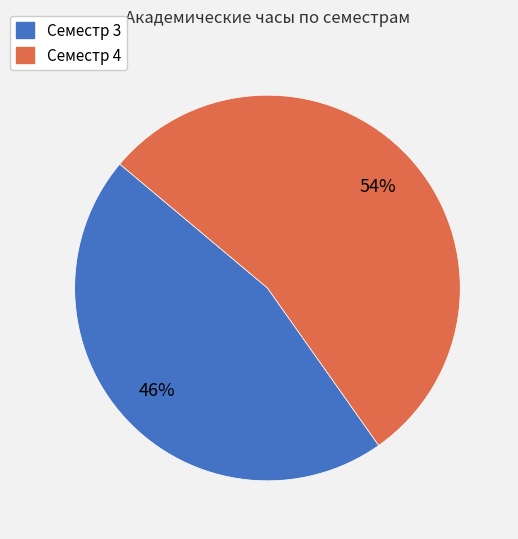

Which category accounts for the majority?

Семестр 4